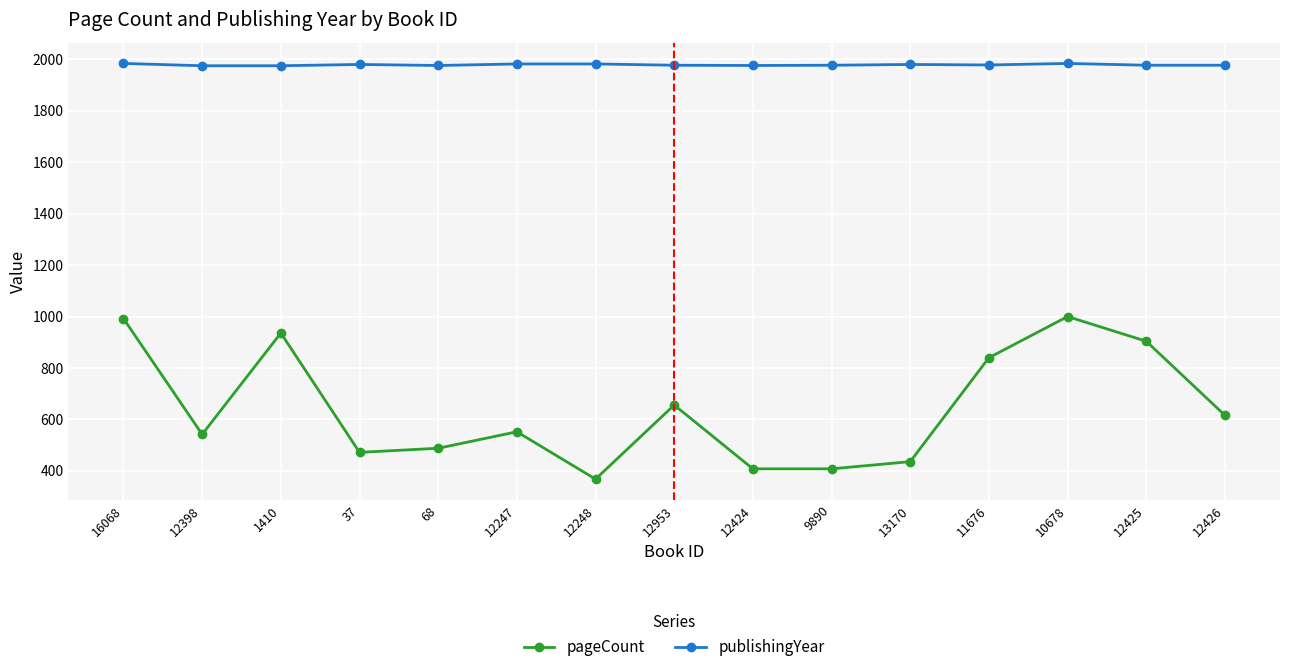

What is the lowest value of the pageCount series?

368